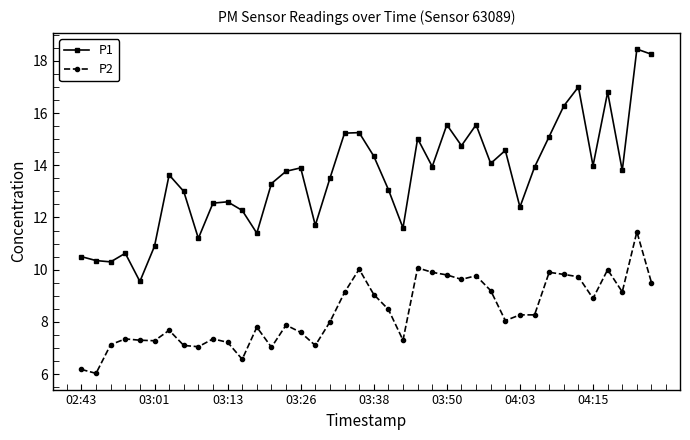

True or false: P2 and P1 intersect in this chart.

False